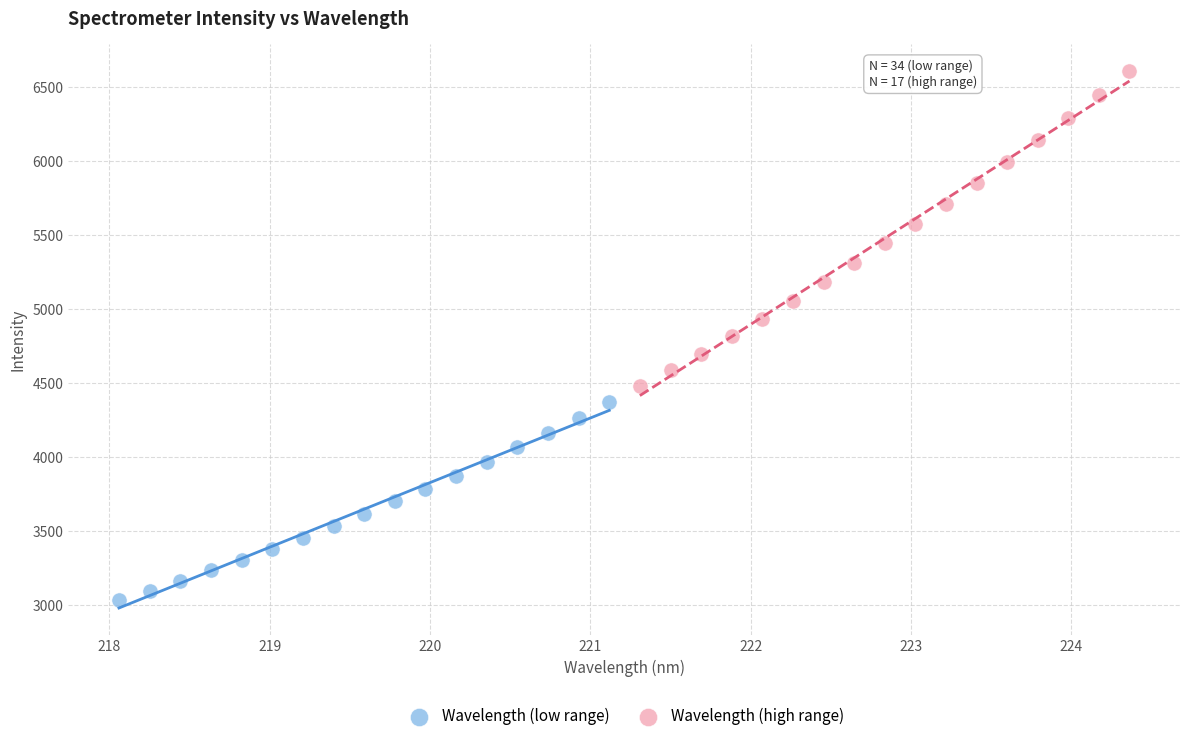

Which series has the largest Y range (max minus min)?

Wavelength (high range)